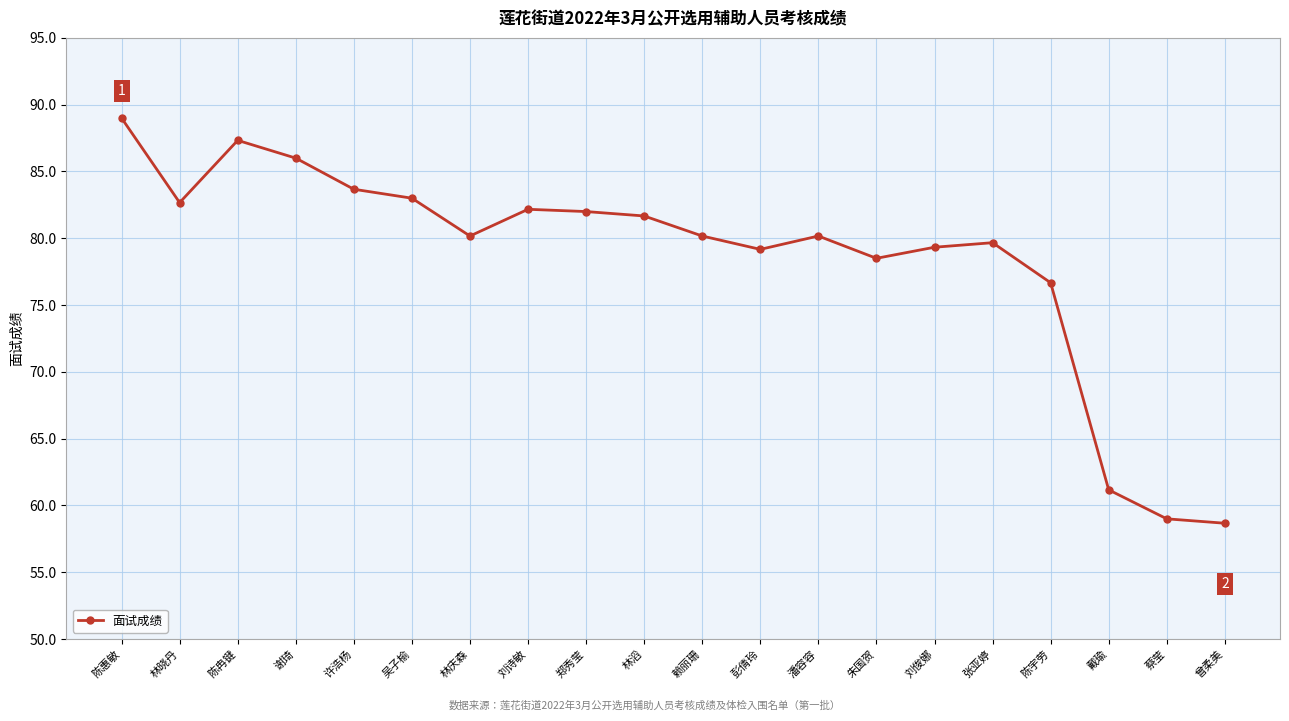

How many lines are shown in the chart?

1